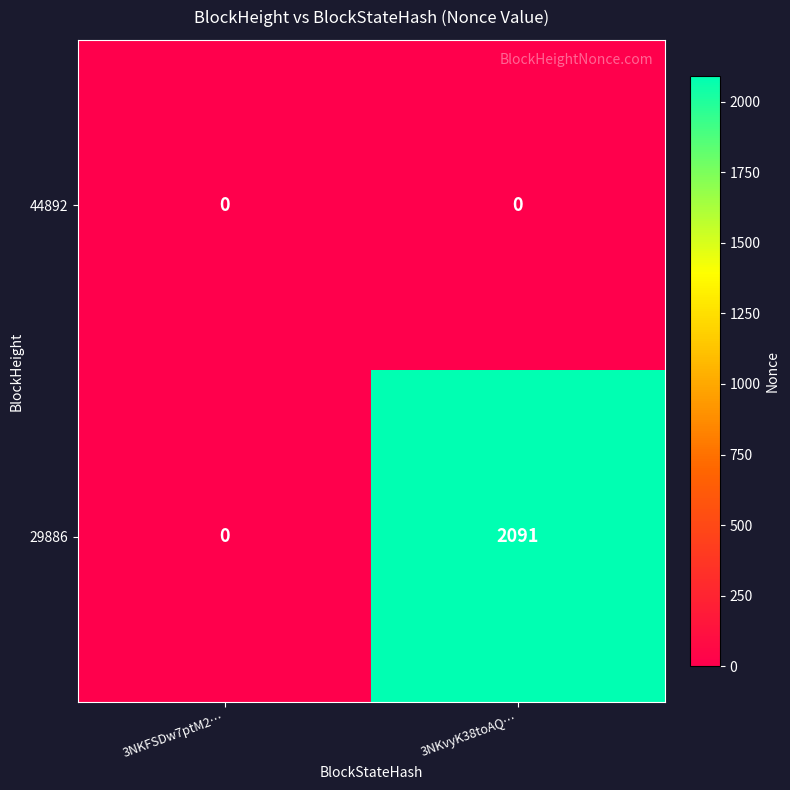

List the series in order of their overall mean, lowest first.

44892, 29886